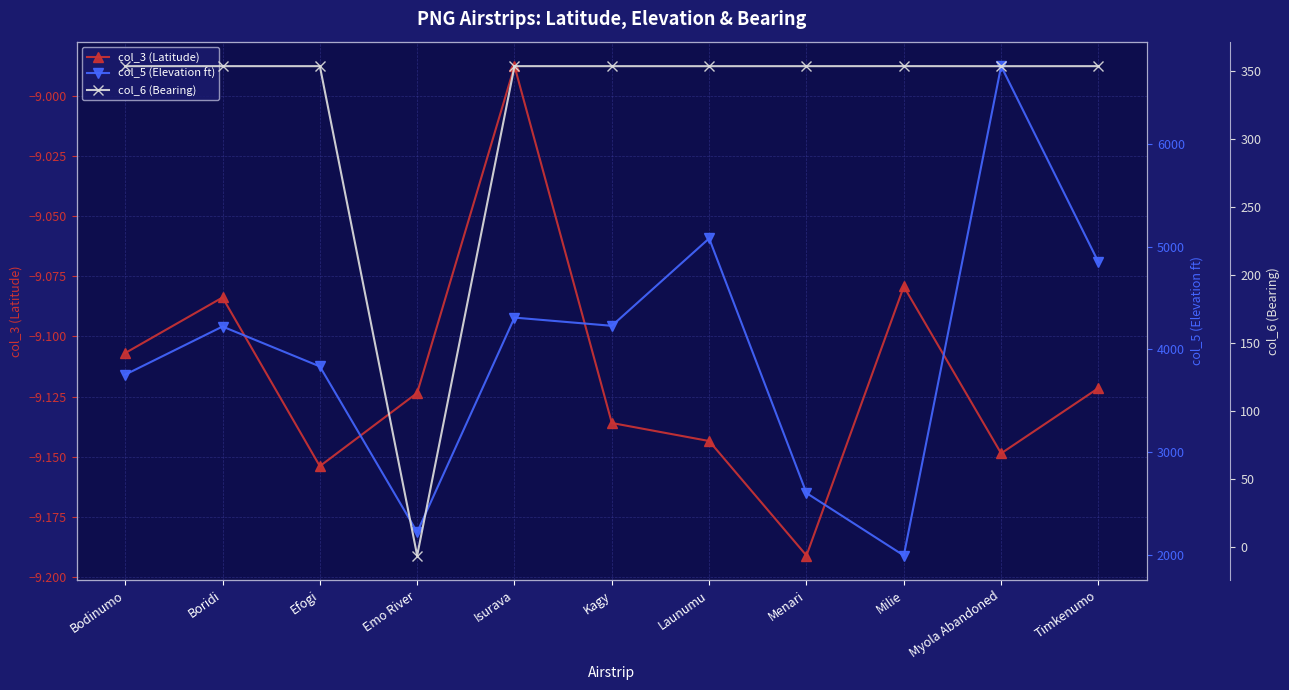

What are all the series names shown in the legend?

col_3 (Latitude), col_5 (Elevation ft), col_6 (Bearing)